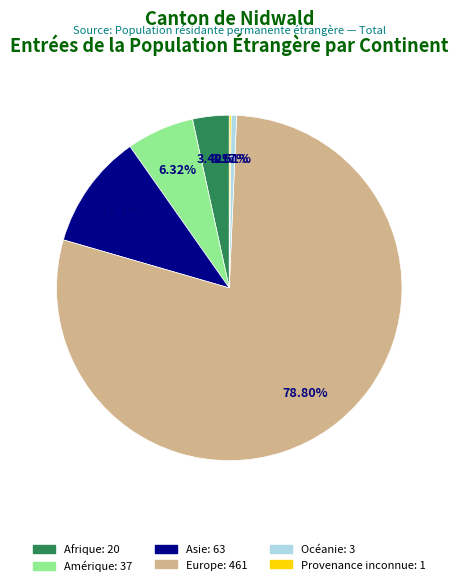

To the nearest percent, what percentage of the pie is Asie?

11%